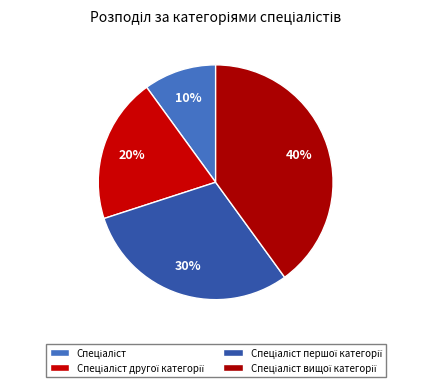

Count the number of slices in the pie.

4